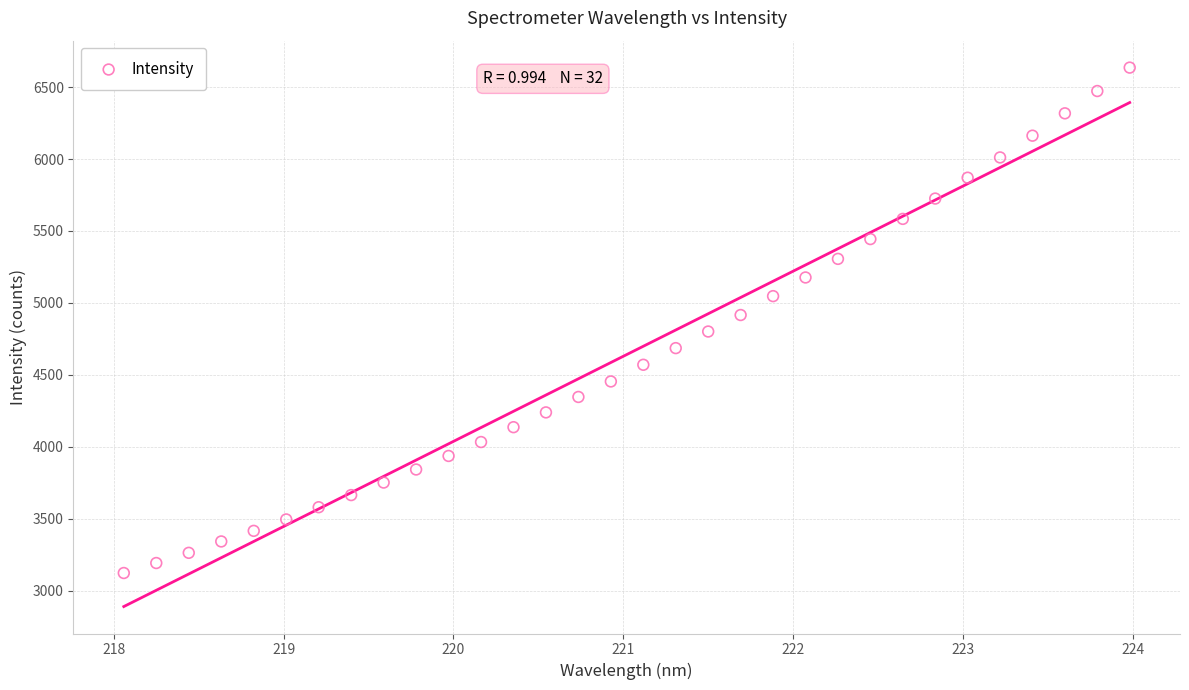

What is the range of Y values (max minus min)?

3513.0